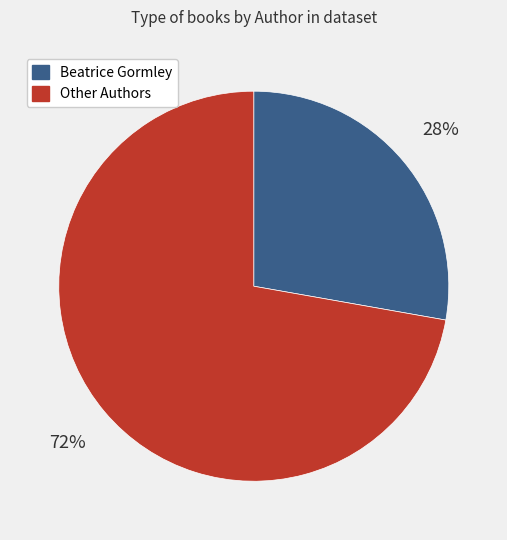

To the nearest percent, what portion does Beatrice Gormley represent?

28%